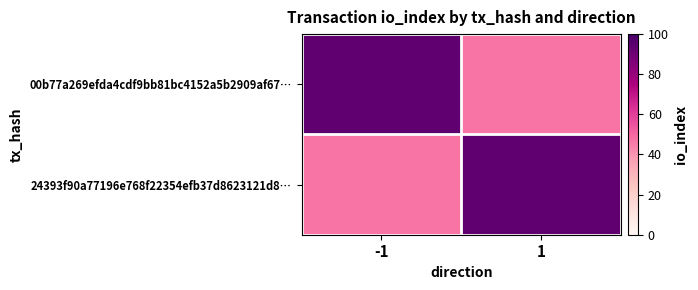

Reading left to right, transcribe all the data shown in this chart.

00b77a269efda4cdf9bb81bc4152a5b2909af67…: -1=94	1=47
24393f90a77196e768f22354efb37d8623121d8…: -1=47	1=94